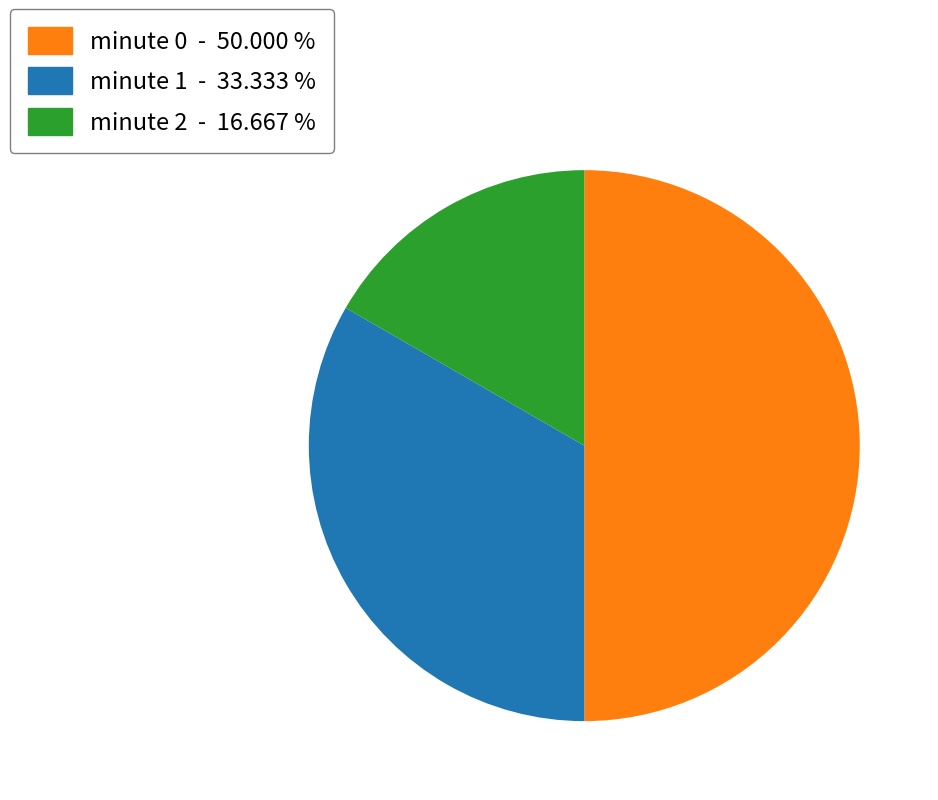

Is the sum of minute 1 - 33.333 % and minute 0 - 50.000 % greater than half?

Yes